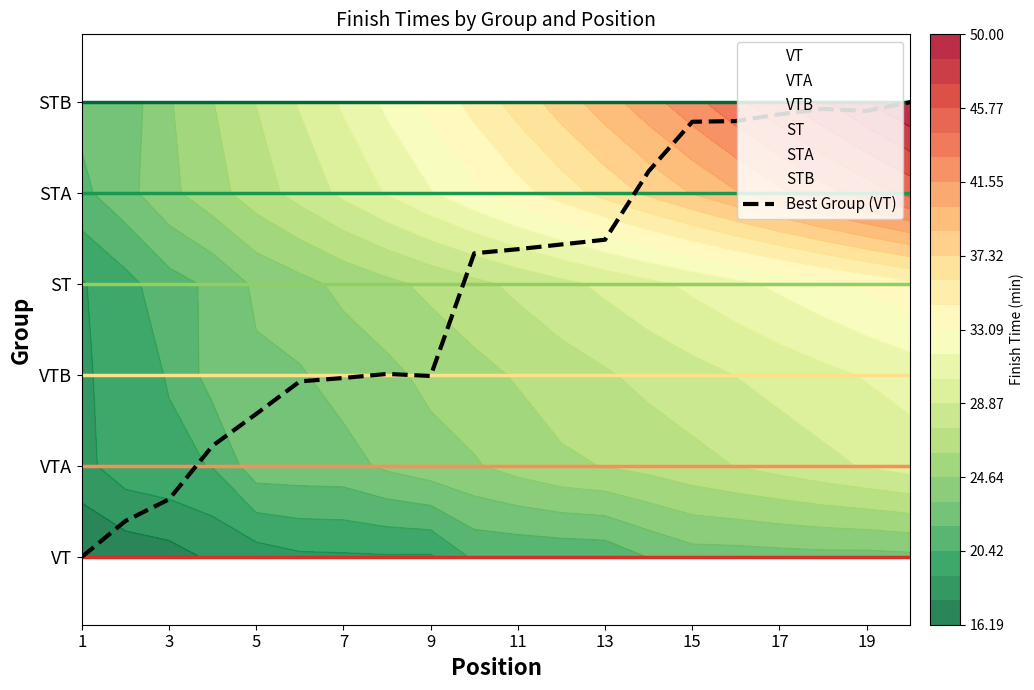

What is the label of the 1st point from the right?

19